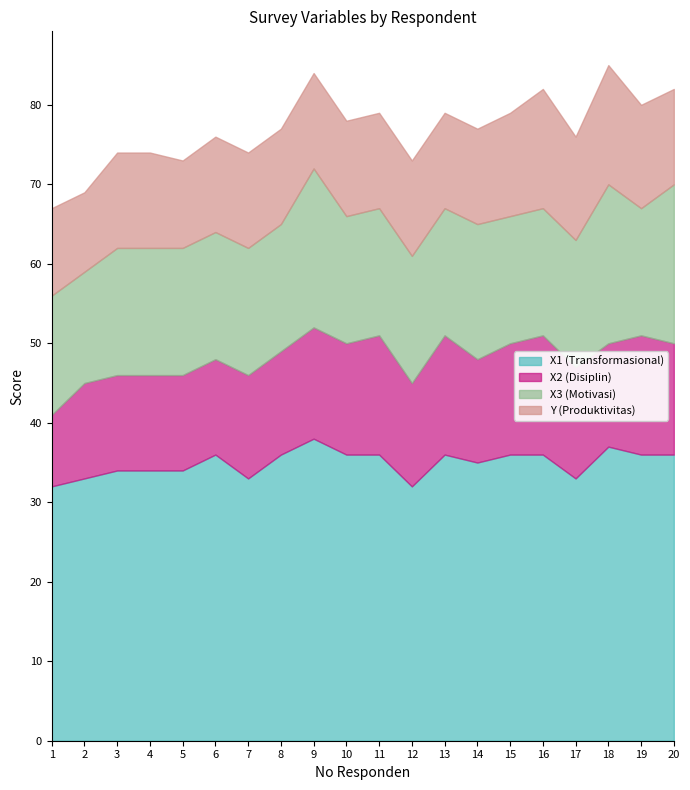

Reading left to right, transcribe all the data shown in this chart.

X1 (Transformasional): 1=32	2=33	3=34	4=34	5=34	6=36	7=33	8=36	9=38	10=36	11=36	12=32	13=36	14=35	15=36	16=36	17=33	18=37	19=36	20=36
X2 (Disiplin): 1=9	2=12	3=12	4=12	5=12	6=12	7=13	8=13	9=14	10=14	11=15	12=13	13=15	14=13	15=14	16=15	17=14	18=13	19=15	20=14
X3 (Motivasi): 1=15	2=14	3=16	4=16	5=16	6=16	7=16	8=16	9=20	10=16	11=16	12=16	13=16	14=17	15=16	16=16	17=16	18=20	19=16	20=20
Y (Produktivitas): 1=11	2=10	3=12	4=12	5=11	6=12	7=12	8=12	9=12	10=12	11=12	12=12	13=12	14=12	15=13	16=15	17=13	18=15	19=13	20=12